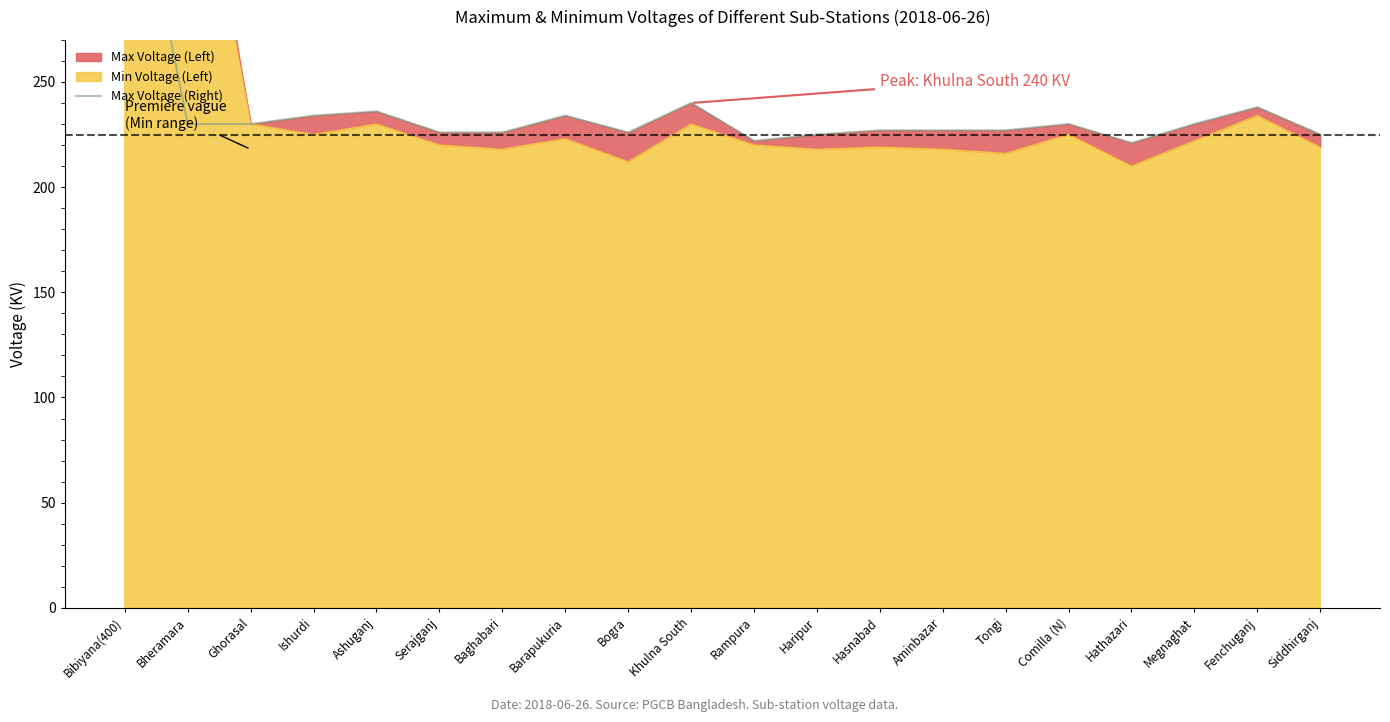

What is the value of the 3rd point from the left?

230